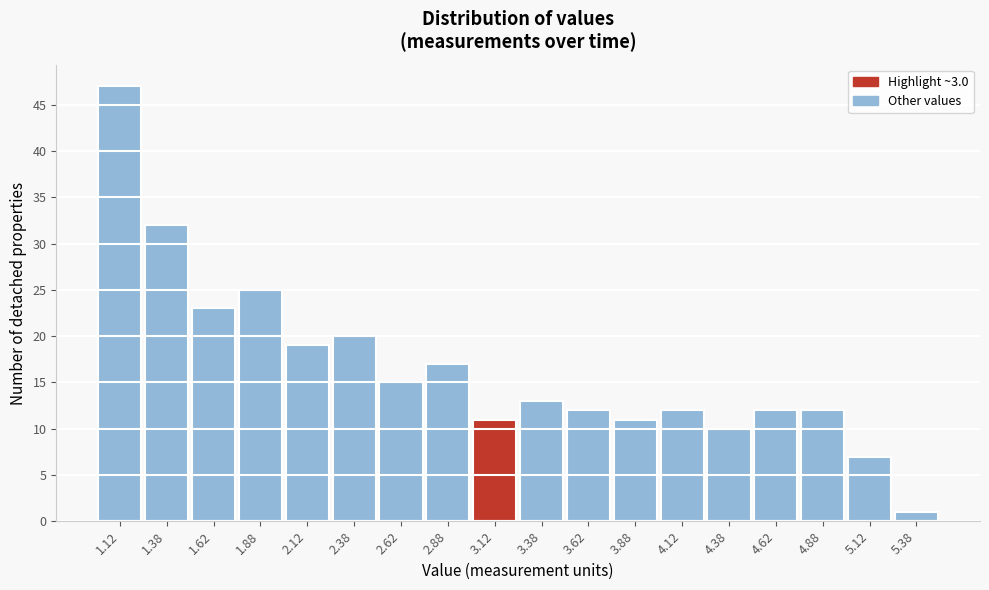

What is the height of the bar covering 1.25 to 1.50 on the x-axis? The values are not printed on the chart, so give them approximately, as read against the axis.

32